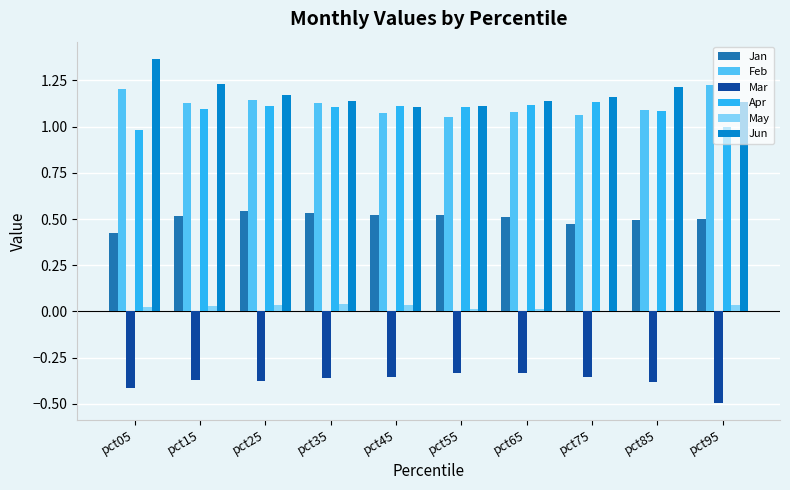

Which category has the highest value across all series?

pct05